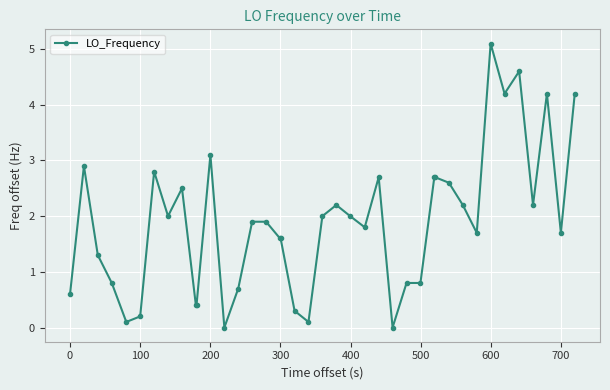

How many series are shown in this chart?

1